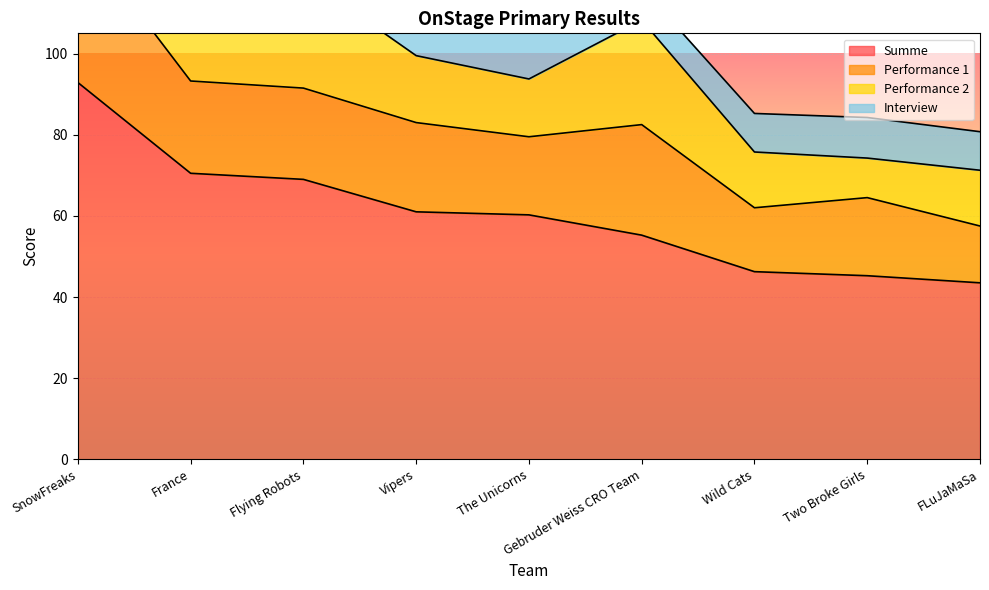

What is the sum of the Interview values at Two Broke Girls and FLuJaMaSa?

19.5